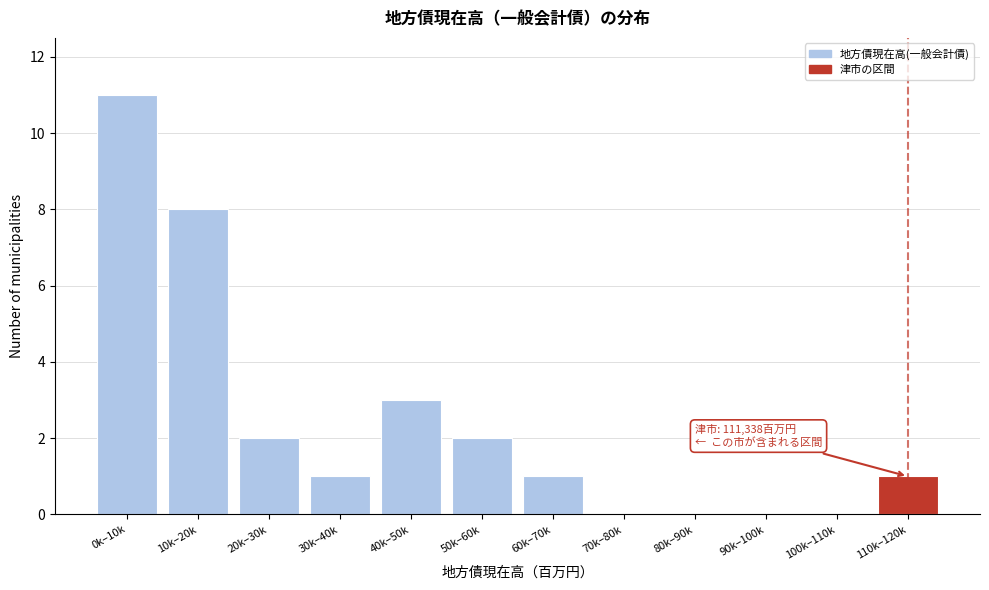

Reading left to right, list all the values displayed in this chart.

0k–10k=11	10k–20k=8	20k–30k=2	30k–40k=1	40k–50k=3	50k–60k=2	60k–70k=1	70k–80k=0	80k–90k=0	90k–100k=0	100k–110k=0	110k–120k=1